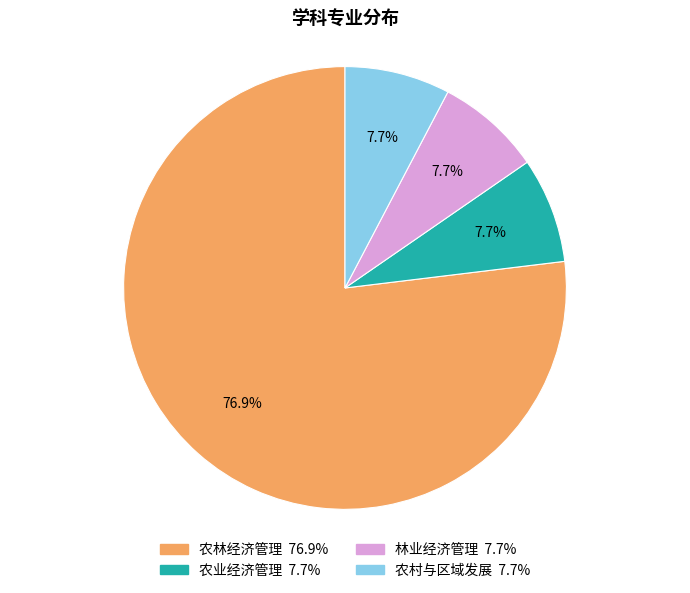

Does any single category account for the majority?

Yes